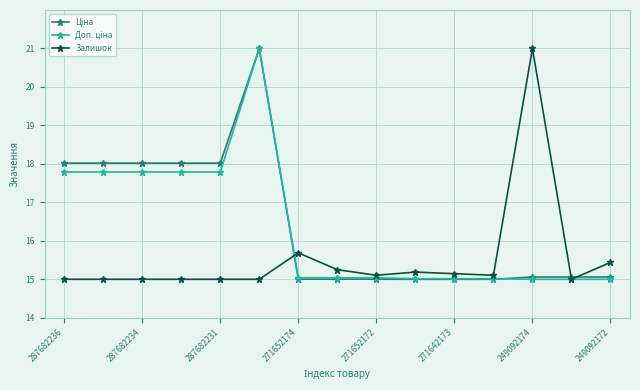

What is the smallest value displayed?

15.0